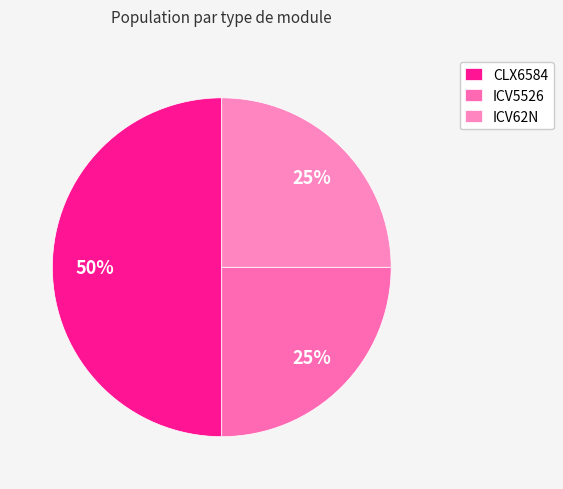

Count the number of slices in the pie.

3